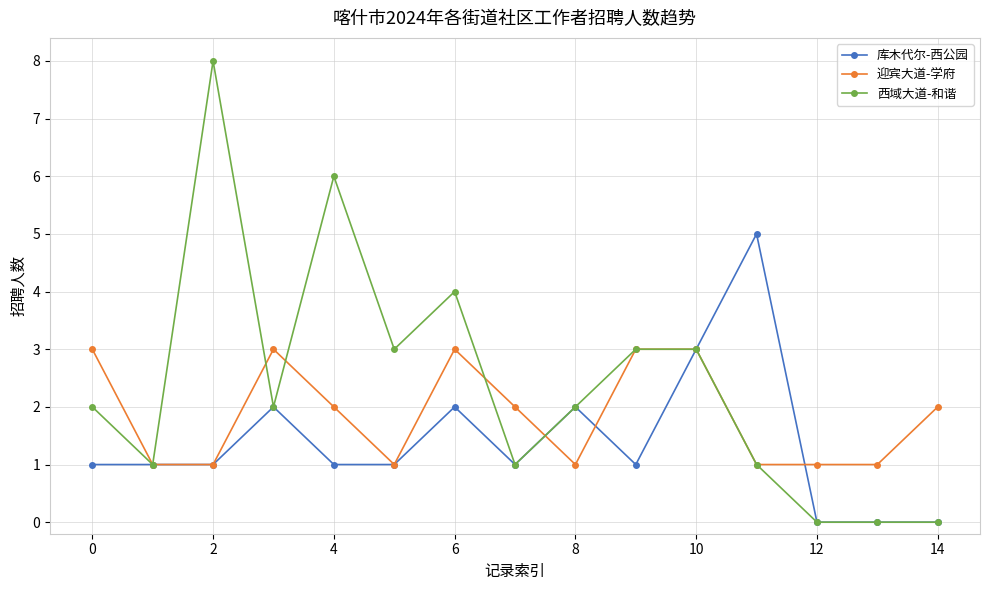

Which series has the largest total across all categories?

西域大道-和谐